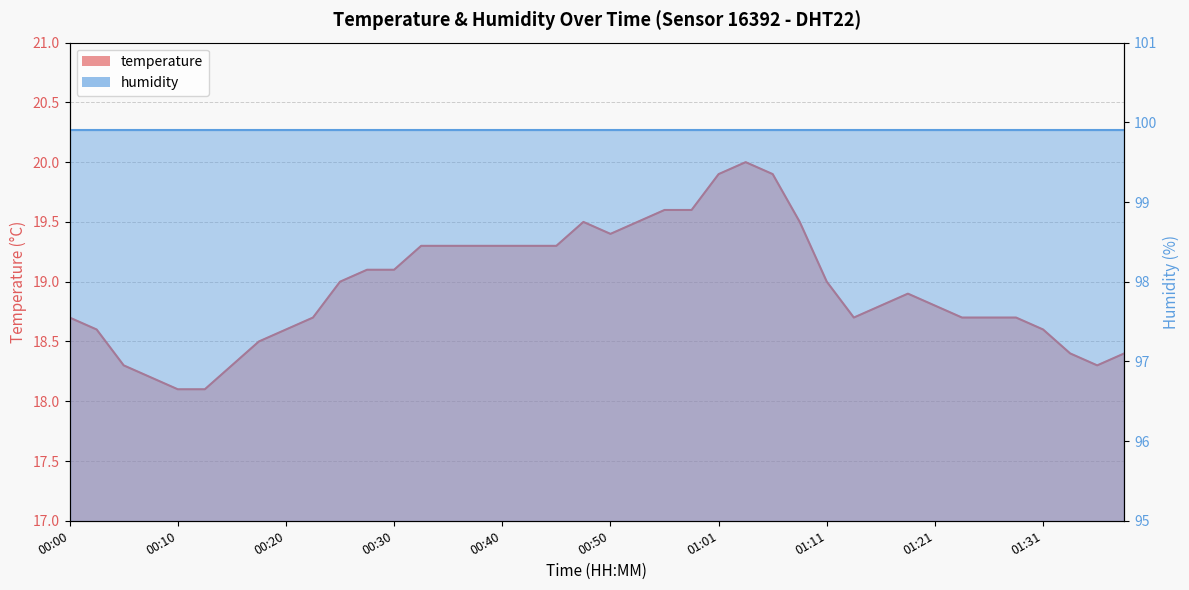

Rank the categories by value from highest to lowest.

01:03, 01:01, 01:06, 00:56, 00:58, 00:48, 00:53, 01:08, 00:50, 00:33, 00:35, 00:38, 00:40, 00:43, 00:45, 00:28, 00:30, 00:25, 01:11, 01:18, 01:16, 01:21, 00:00, 00:23, 01:13, 01:23, 01:26, 01:28, 00:03, 00:20, 01:31, 00:18, 01:34, 01:39, 00:05, 00:15, 01:36, 00:08, 00:10, 00:13